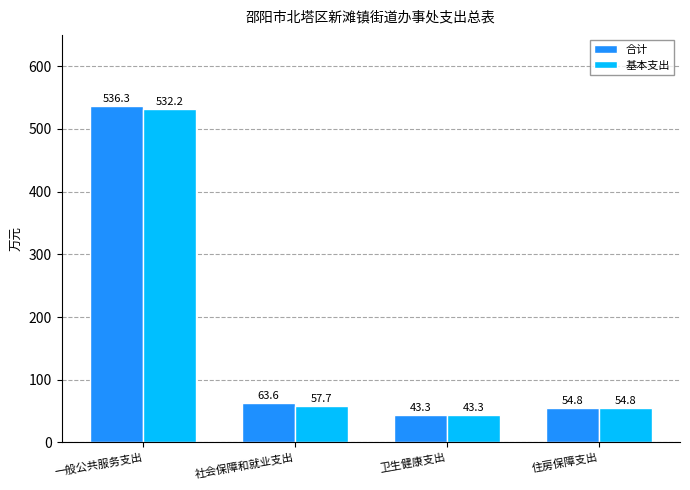

List the series in order of their overall mean, highest first.

合计, 基本支出